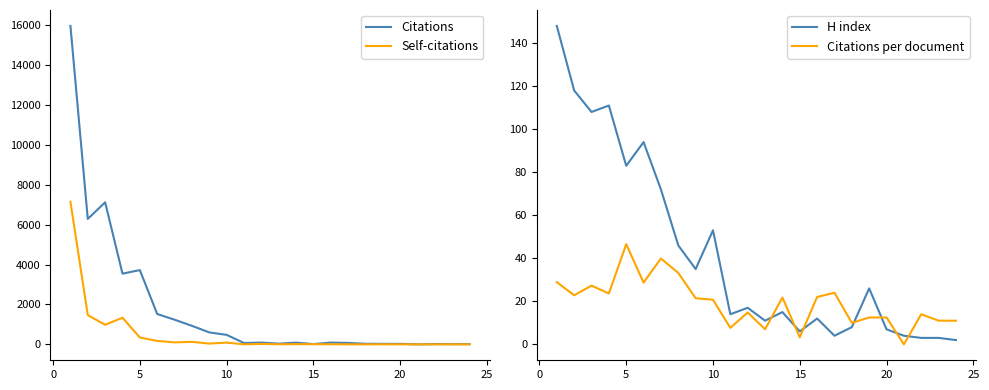

After their last crossing, which series has the higher values: H index or Citations per document?

Citations per document